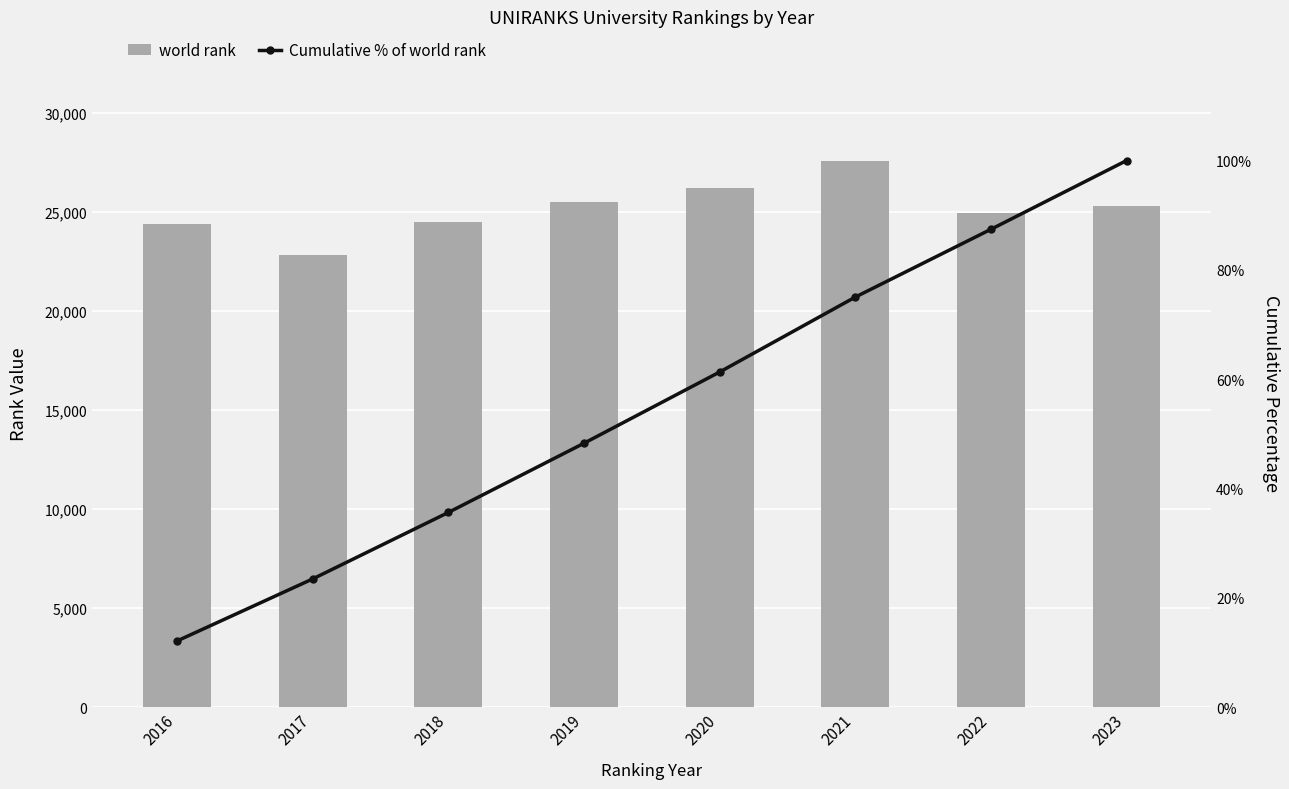

Where does the Cumulative % of world rank series first go above 61?

2020